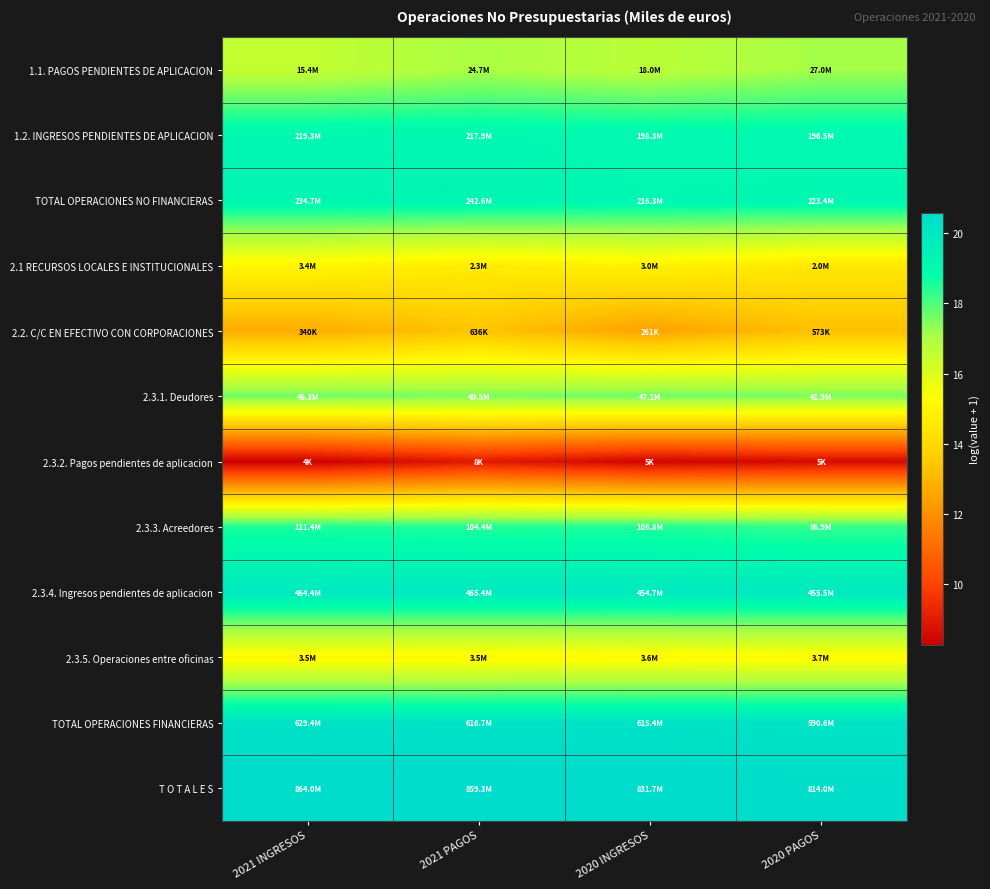

At 2021 INGRESOS, list the series in order from smallest to largest.

2.3.2. Pagos pendientes de aplicacion, 2.2. C/C EN EFECTIVO CON CORPORACIONES, 2.1 RECURSOS LOCALES E INSTITUCIONALES, 2.3.5. Operaciones entre oficinas, 1.1. PAGOS PENDIENTES DE APLICACION, 2.3.1. Deudores, 2.3.3. Acreedores, 1.2. INGRESOS PENDIENTES DE APLICACION, TOTAL OPERACIONES NO FINANCIERAS, 2.3.4. Ingresos pendientes de aplicacion, TOTAL OPERACIONES FINANCIERAS, T O T A L E S